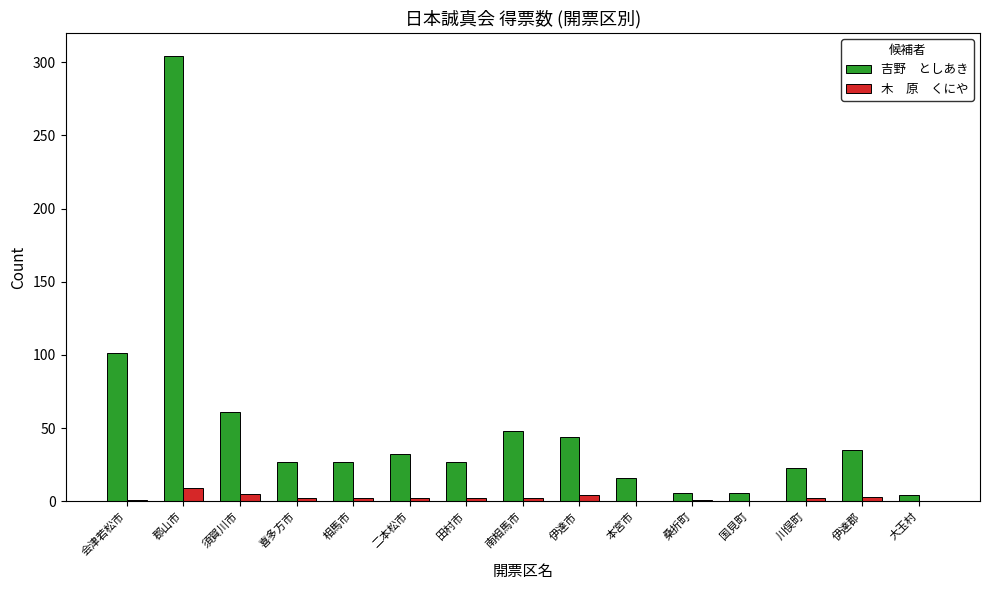

Which label corresponds to the largest value in the chart?

郡山市